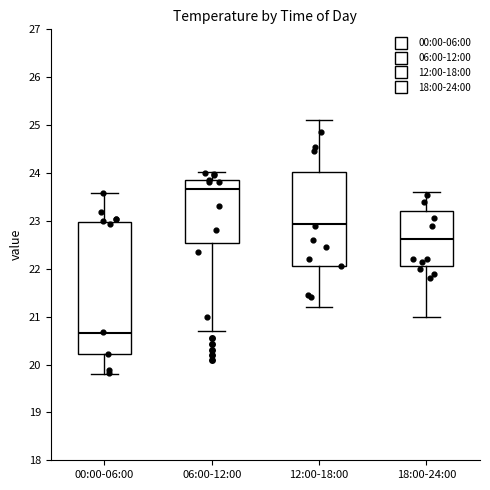

Reading left to right, transcribe this box plot: for each box, give where its median line is, the range the box spans, and where its two whiskers end, as read against the y-axis. The values are not printed on the chart, so give them approximately, as read against the axis.

00:00-06:00: median 20.7, box 20.2 to 23.0, whiskers 19.8 to 23.6
06:00-12:00: median 23.7, box 22.5 to 23.8, whiskers 20.7 to 24.0
12:00-18:00: median 22.9, box 22.1 to 24.0, whiskers 21.2 to 25.1
18:00-24:00: median 22.6, box 22.1 to 23.2, whiskers 21.0 to 23.6